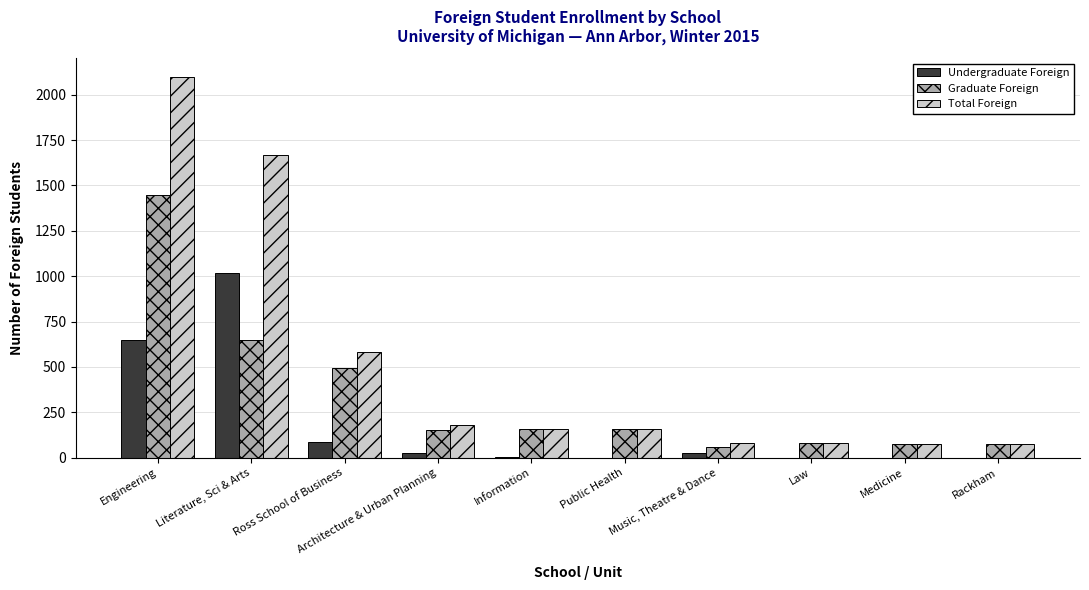

Are the bars horizontal?

No